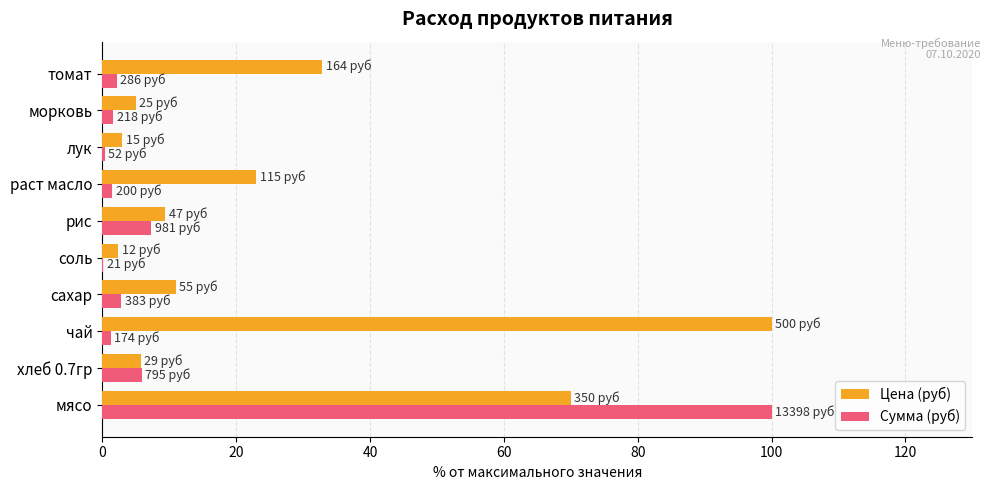

How many series are shown in this chart?

2